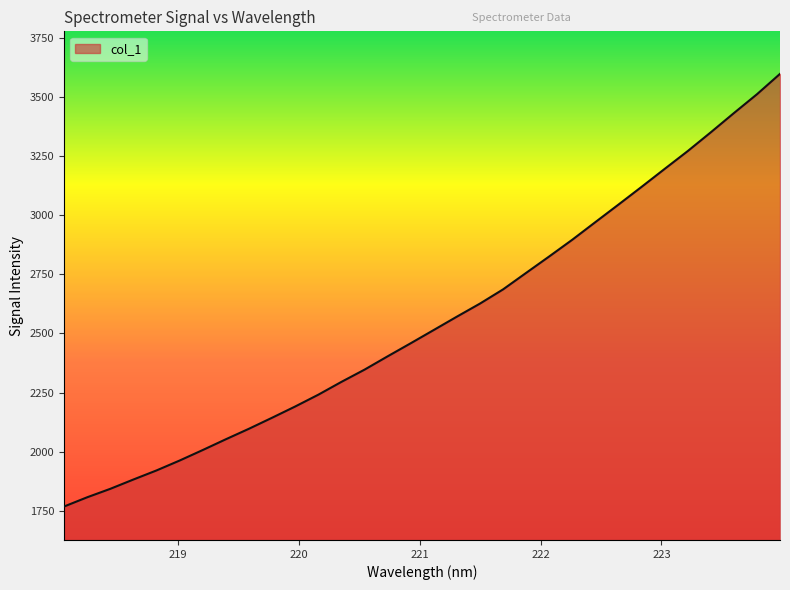

What is the difference between the maximum and minimum values?

1829.8